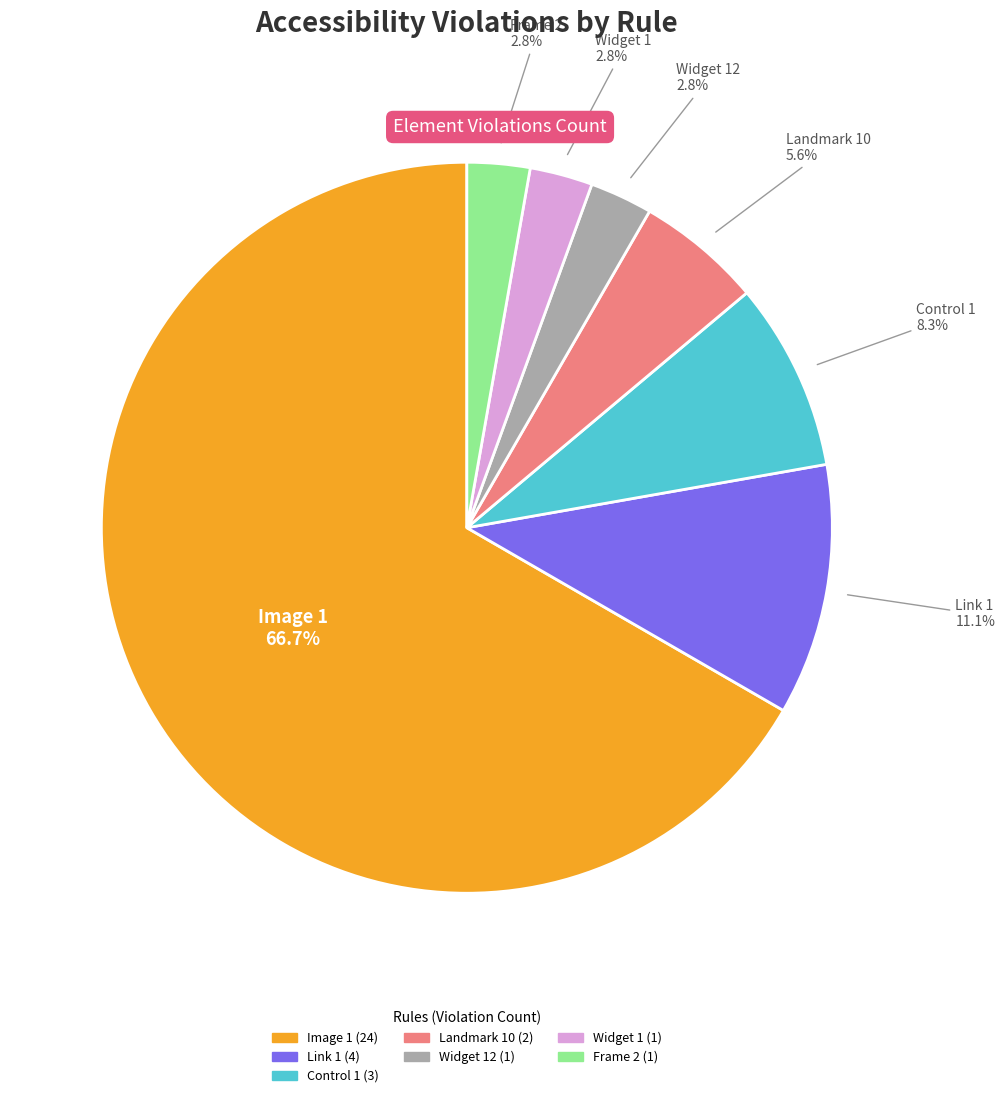

Which category has the biggest portion of the pie?

Image 1